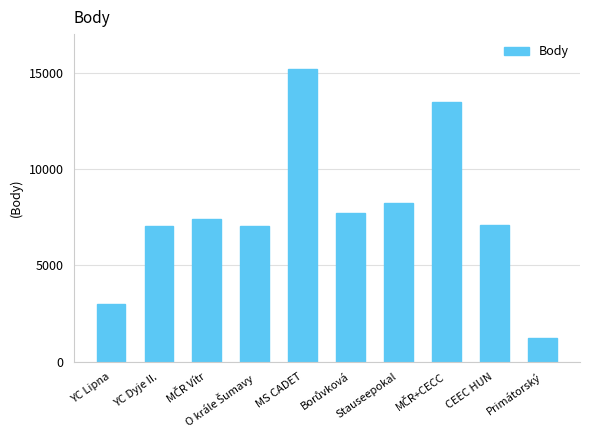

What is the average value?

7744